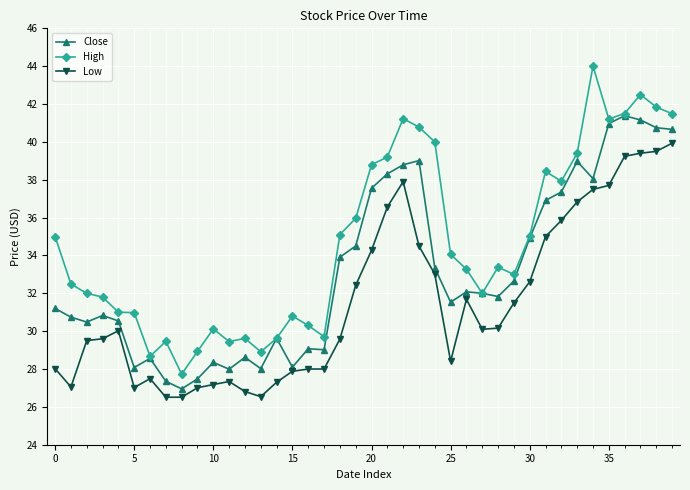

True or false: High has more than 2 points higher than both neighbors.

True